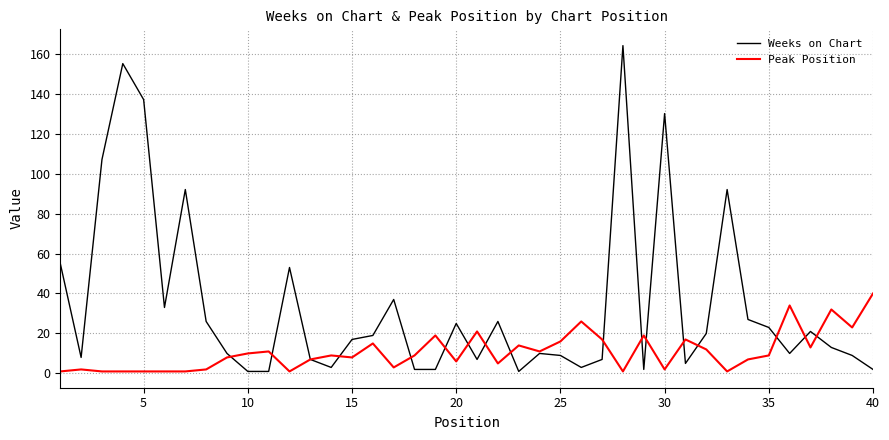

Rank the series by their average value, from highest to lowest.

Weeks on Chart, Peak Position